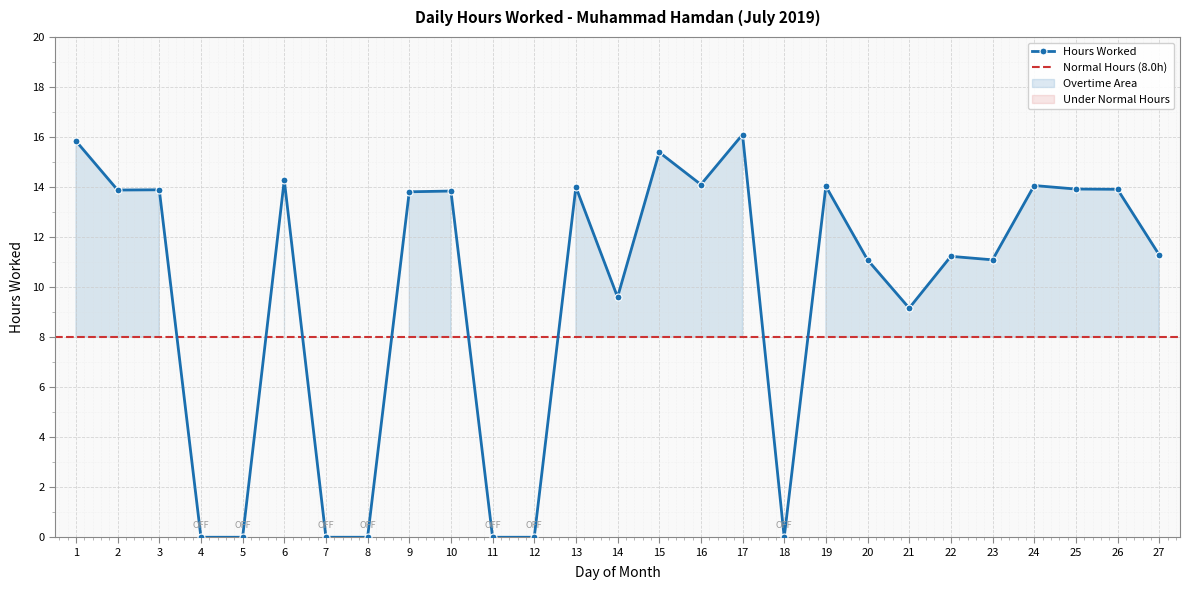

True or false: the data shows 15.9 at 22.

False